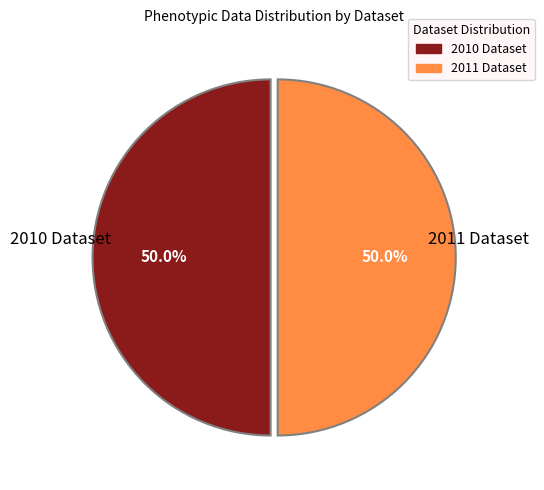

To the nearest percent, what is the average slice percentage?

50%